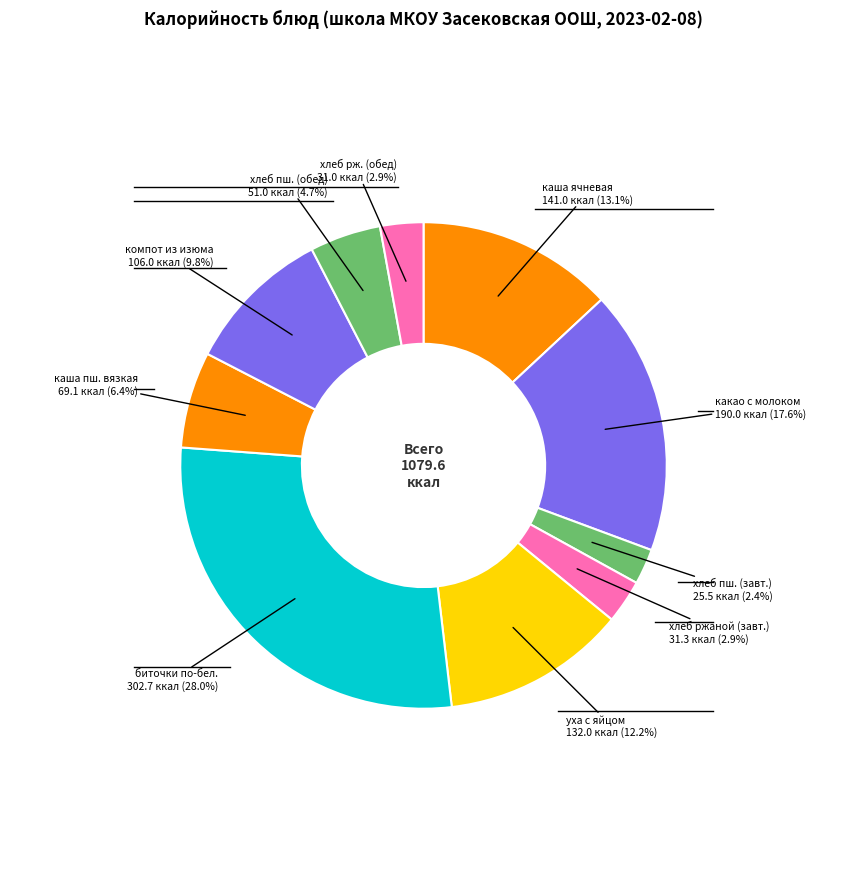

How many segments does this pie chart have?

10